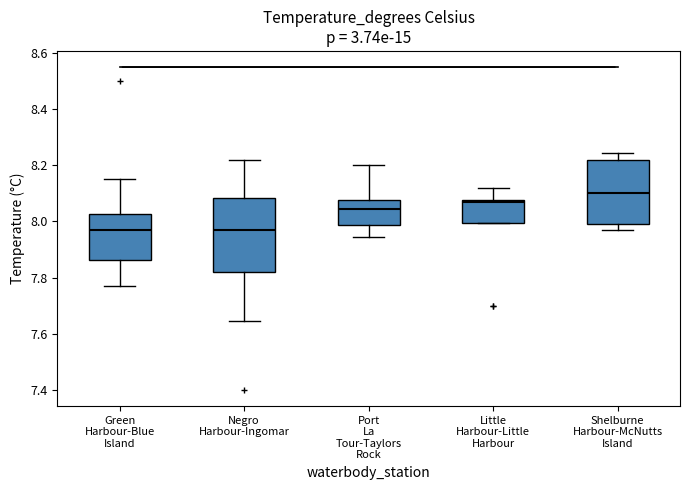

Where is the upper edge of the box for Shelburne Harbour-McNutts Island on the y-axis? The values are not printed on the chart, so give them approximately, as read against the axis.

8.22